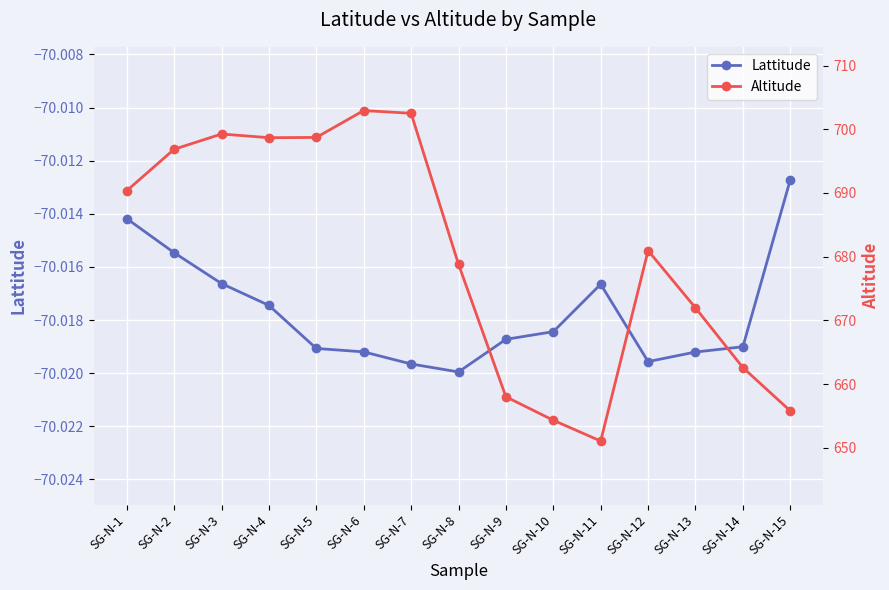

How many lines are shown in the chart?

2